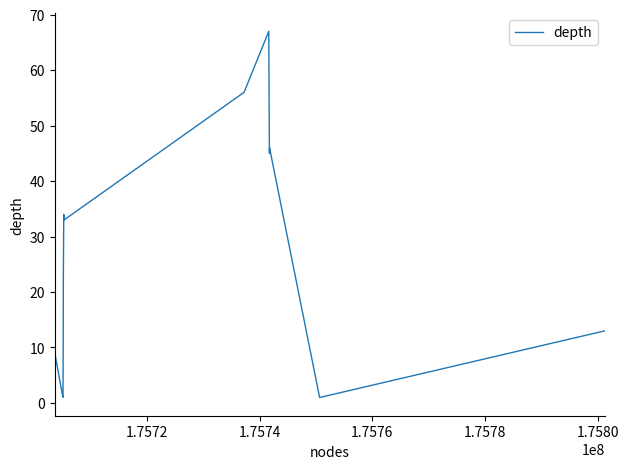

What is the sum of all values?

599